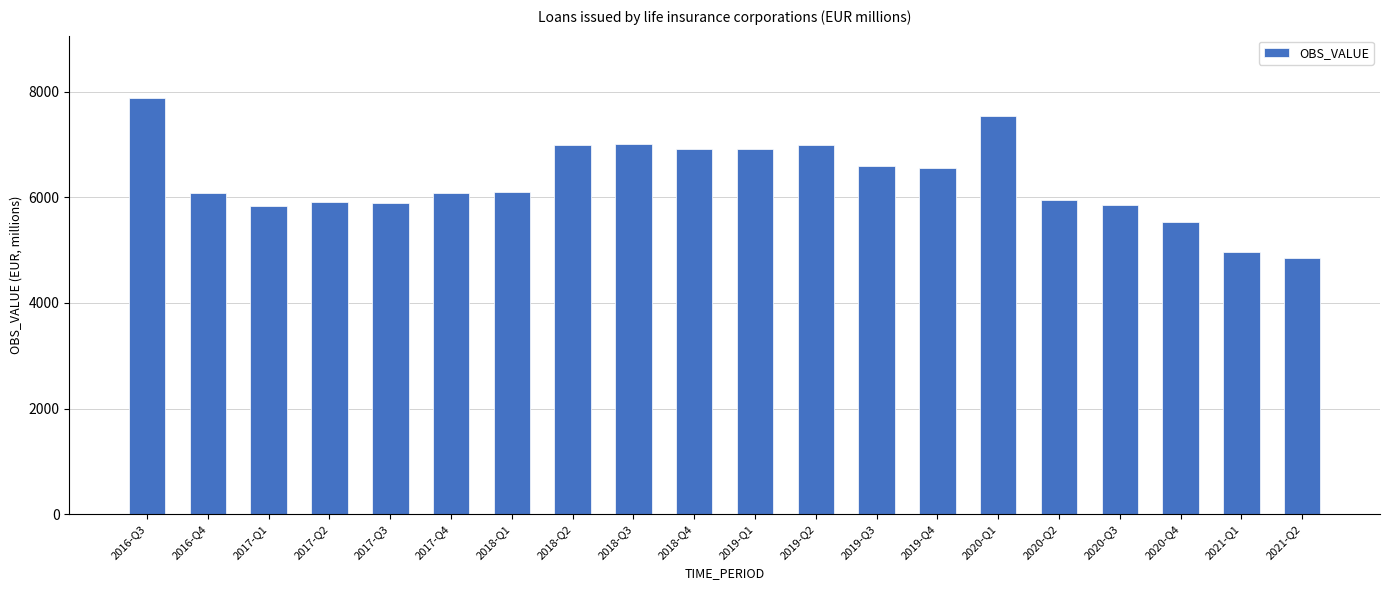

What value does the data have at 2021-Q1?

4969.0